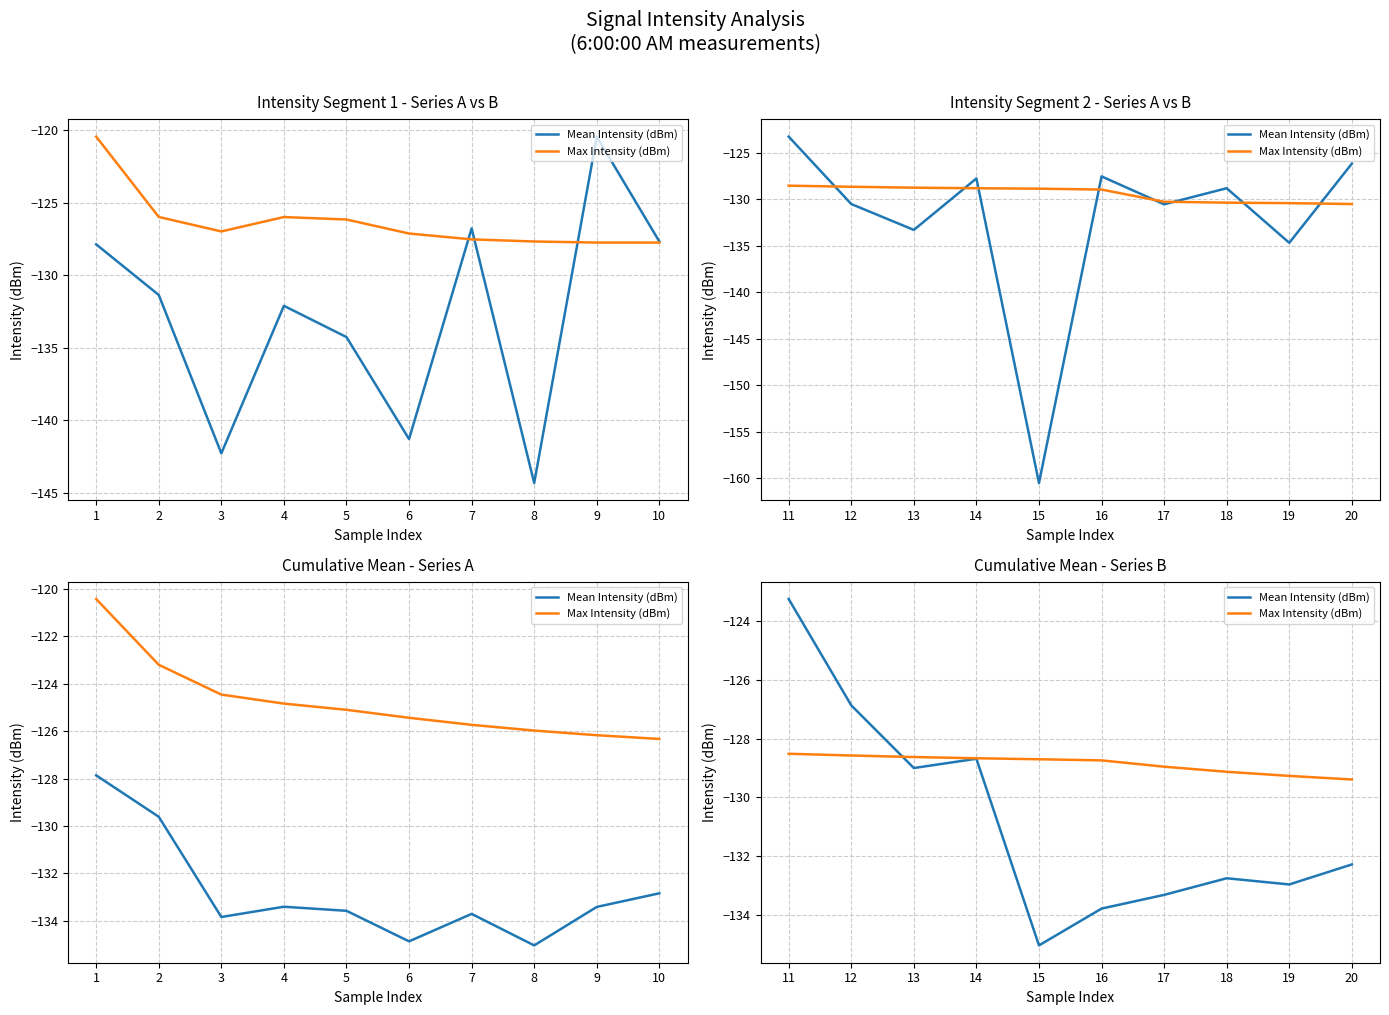

How many series are shown in this chart?

2